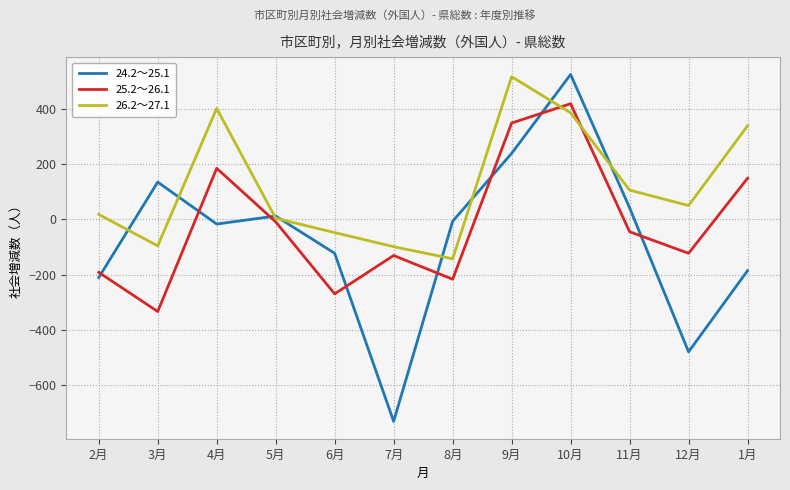

How many distinct data groups are displayed?

3